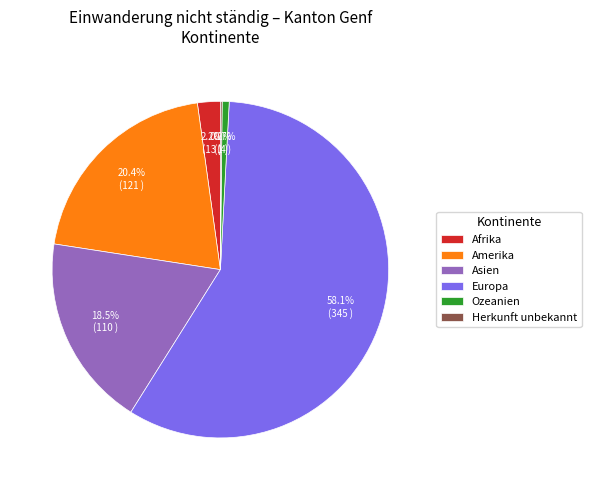

What is the largest slice in the pie chart?

Europa